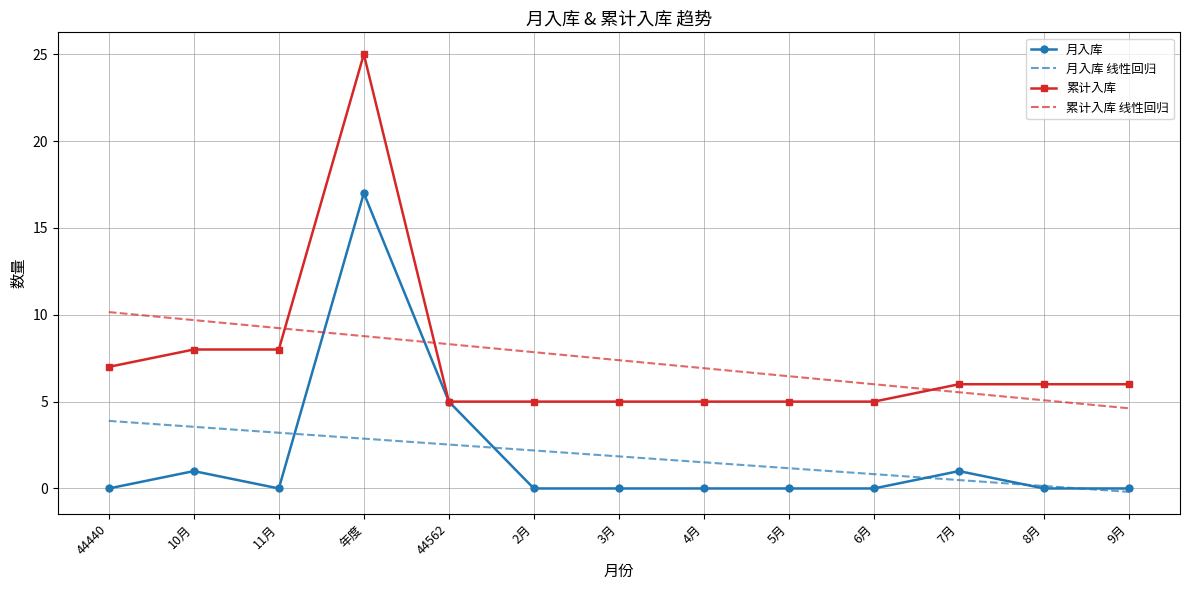

What is the difference between the second highest and minimum values in the 月入库 线性回归 series?

3.7